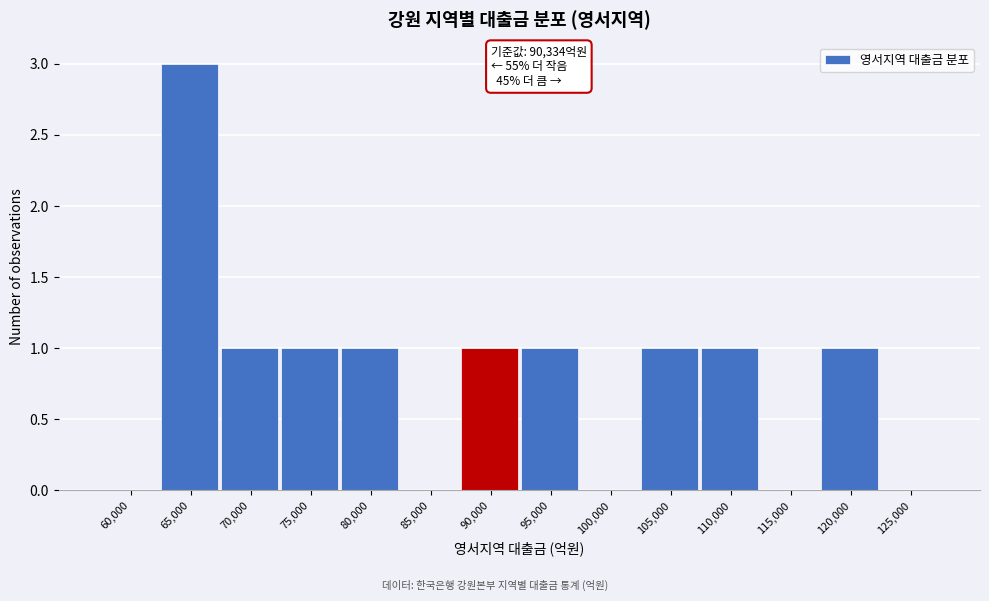

Reading left to right, extract all data points from this chart.

60,000=0	65,000=3	70,000=1	75,000=1	80,000=1	85,000=0	90,000=1	95,000=1	100,000=0	105,000=1	110,000=1	115,000=0	120,000=1	125,000=0